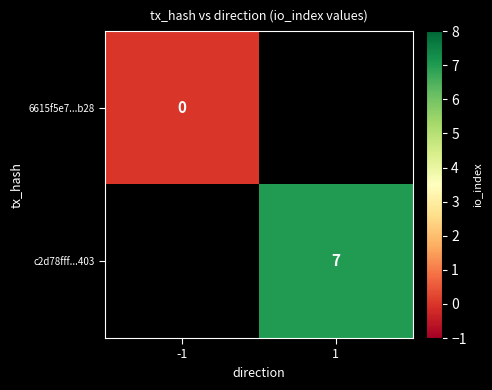

What is the maximum value shown in the chart?

7.0